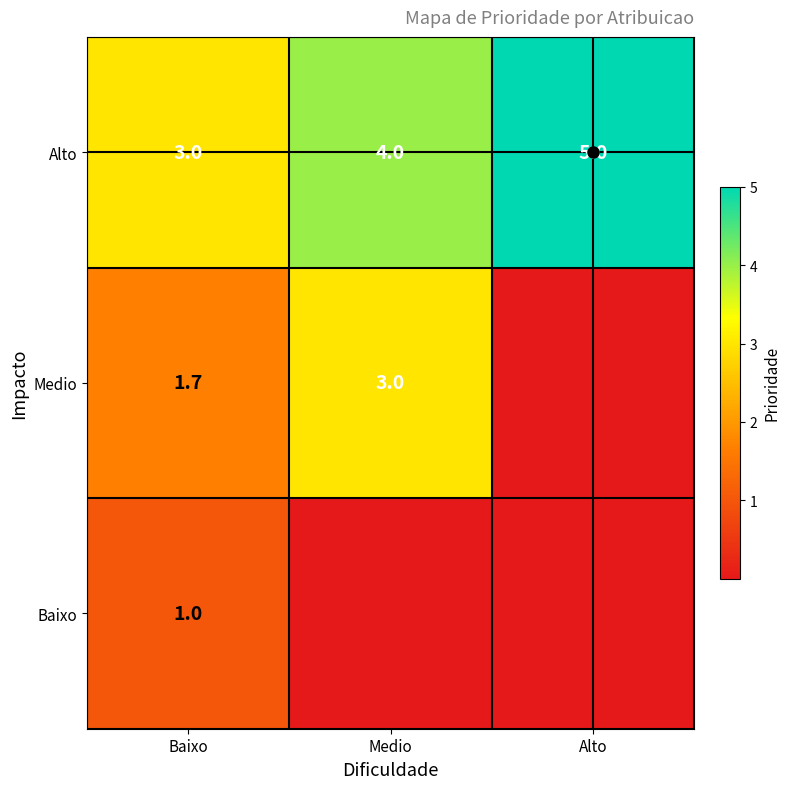

What is the difference between the highest and lowest values at Baixo?

2.0